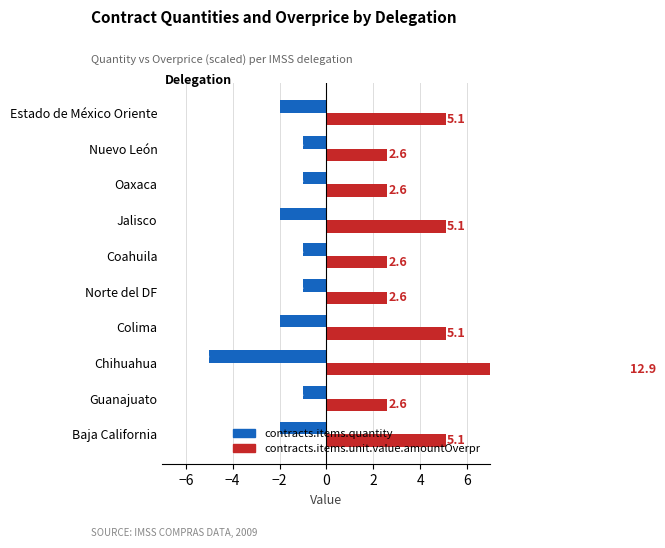

How many data points does each series have?

10